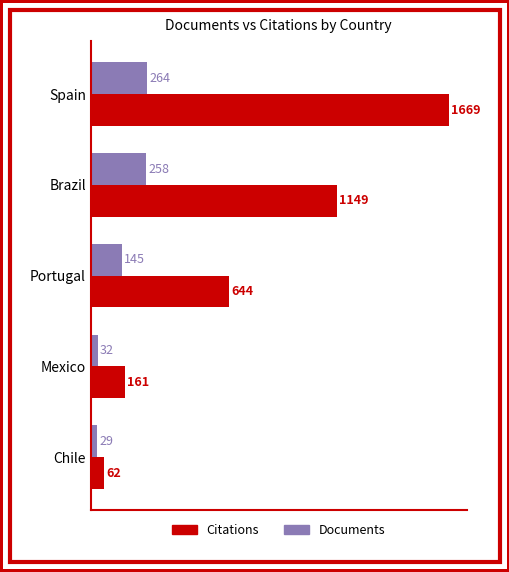

At which label is Documents closest to 146?

Portugal